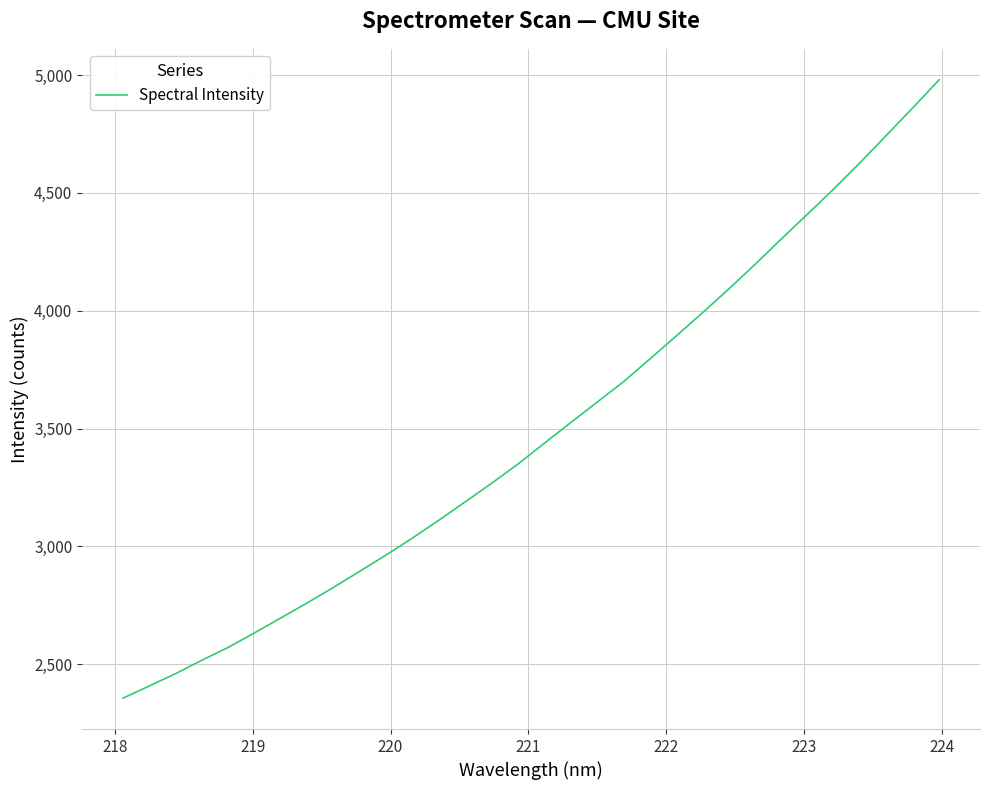

How many values exceed 3438?

16